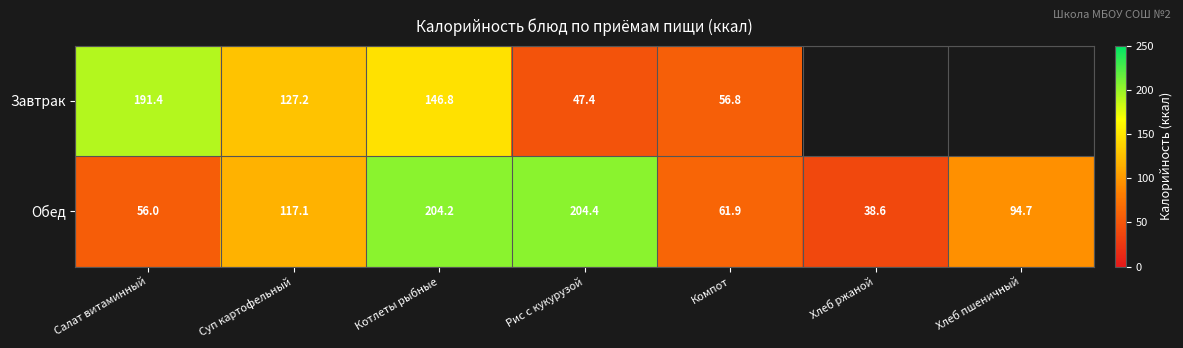

At Суп картофельный, list the series in order from smallest to largest.

Обед, Завтрак